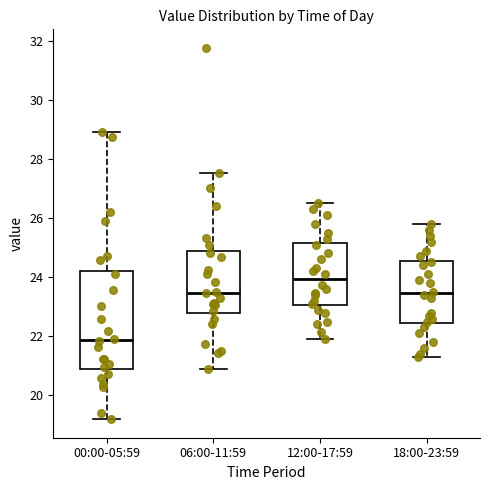

Reading left to right, transcribe this box plot: for each box, give where its median line is, the range the box spans, and where its two whiskers end, as read against the y-axis. The values are not printed on the chart, so give them approximately, as read against the axis.

00:00-05:59: median 21.8, box 20.8 to 24.2, whiskers 19.2 to 29.0
06:00-11:59: median 23.4, box 22.8 to 24.8, whiskers 21.0 to 27.6
12:00-17:59: median 24.0, box 23.0 to 25.2, whiskers 22.0 to 26.6
18:00-23:59: median 23.4, box 22.4 to 24.6, whiskers 21.4 to 25.8